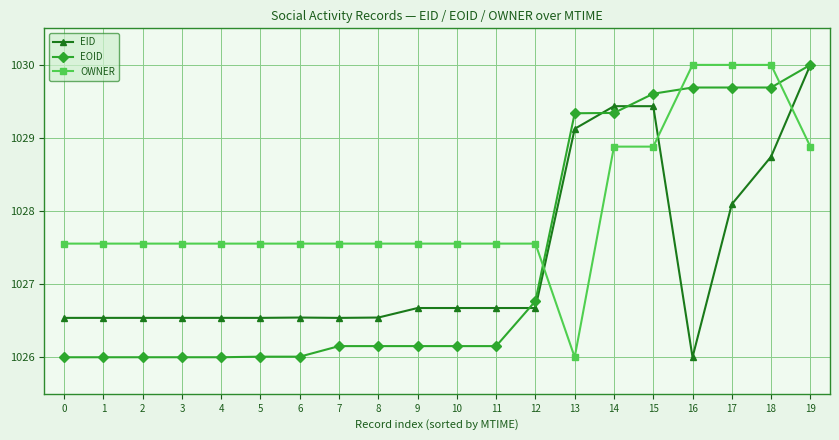

What is the difference between the highest and lowest values at 1?

1.6